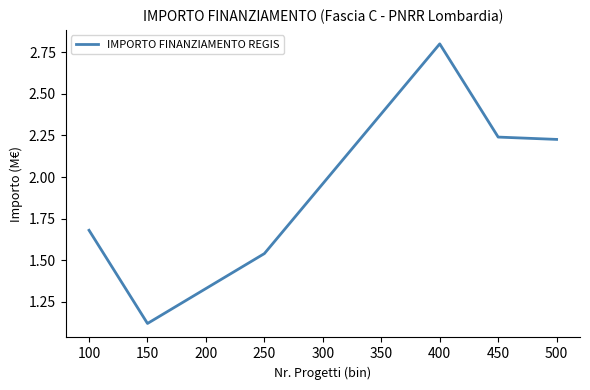

What is the difference between the values at 250 and 300?

0.4